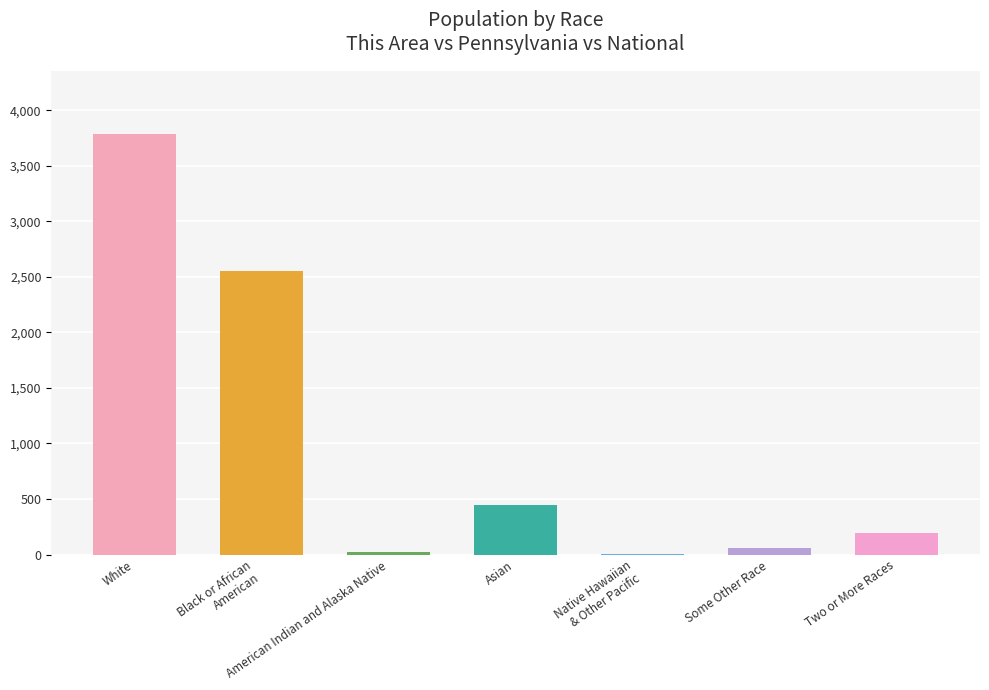

What is the ratio of the value at Some Other Race to the value at Asian?

0.1